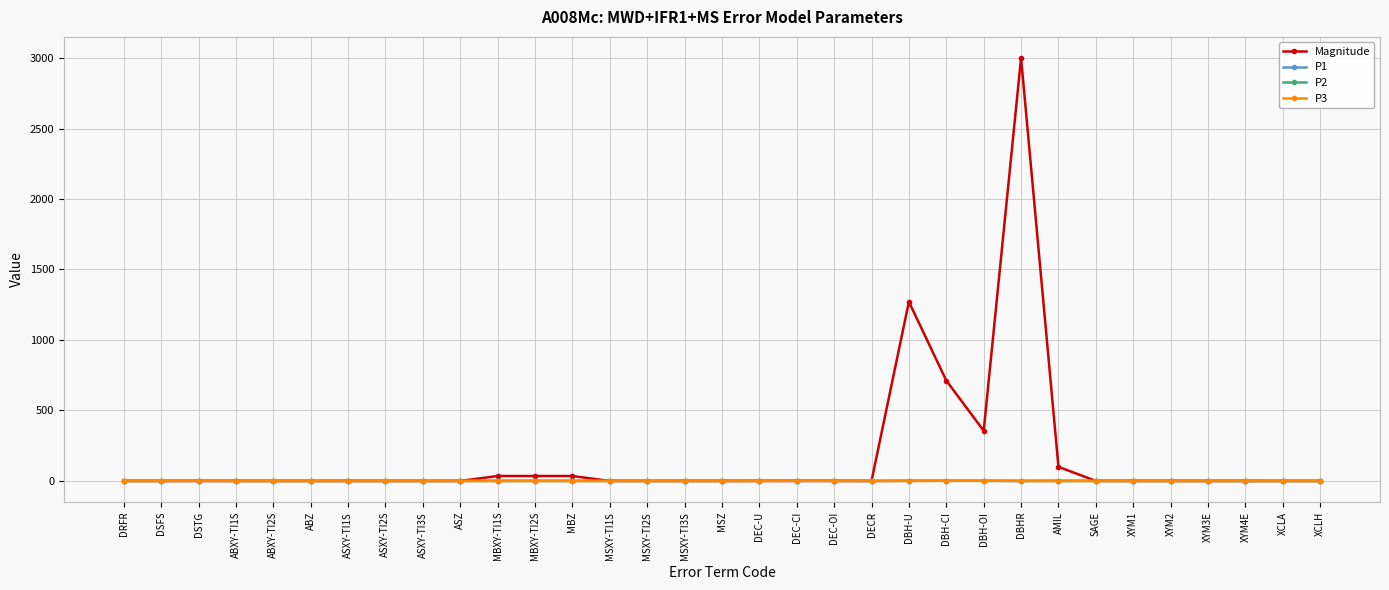

Which series has the largest range (max minus min)?

Magnitude